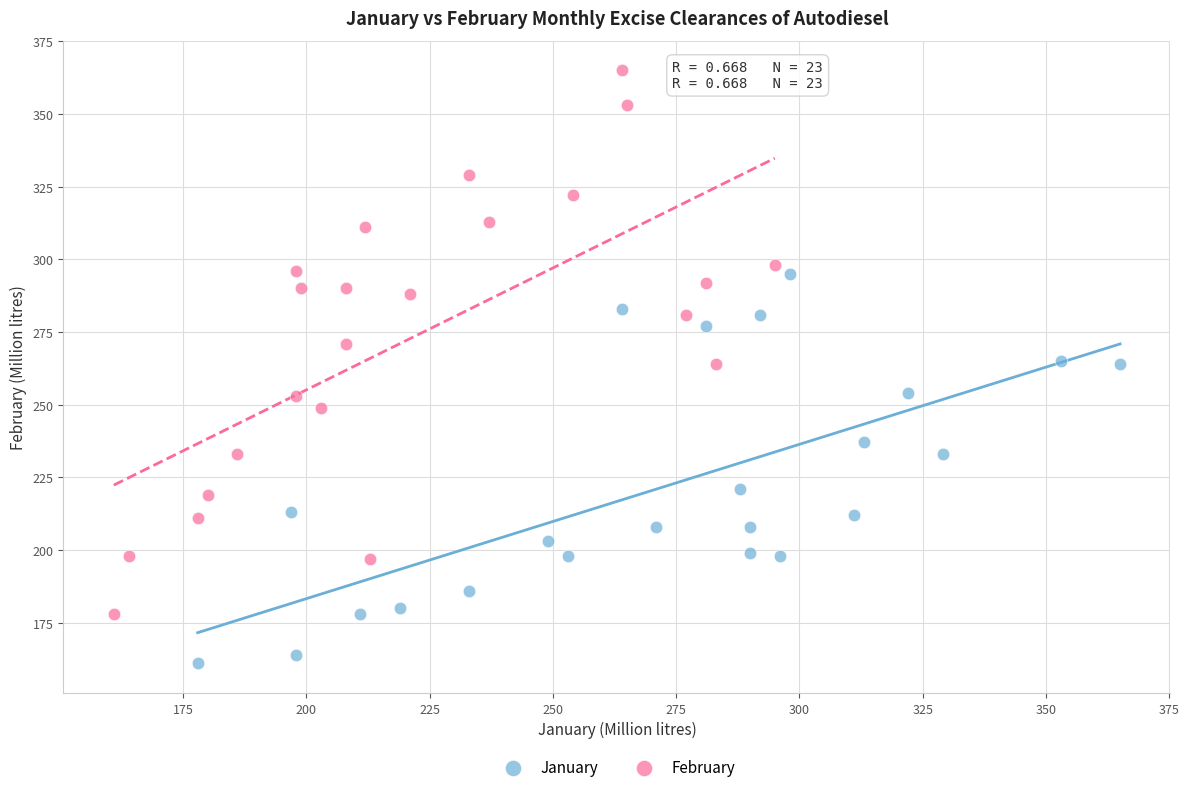

Which series has the widest spread of Y values?

February